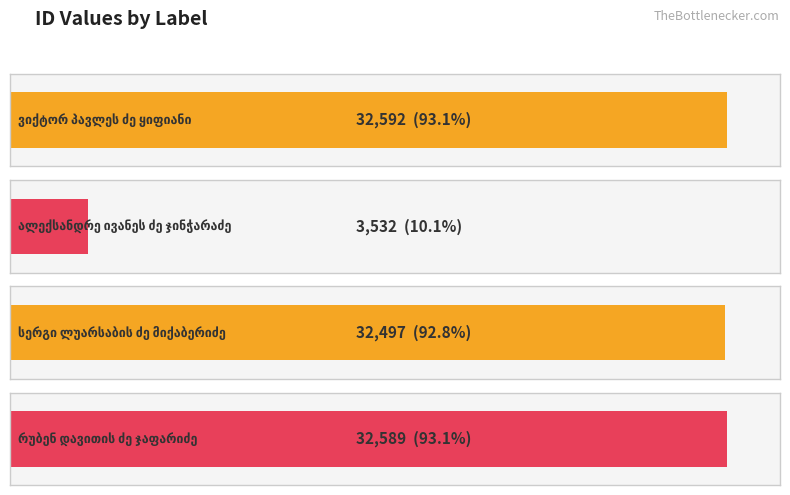

Rank the categories by value from highest to lowest.

ვიქტორ პავლეს ძე ყიფიანი, რუბენ დავითის ძე ჯაფარიძე, სერგი ლუარსაბის ძე მიქაბერიძე, ალექსანდრე ივანეს ძე ჯინჭარაძე